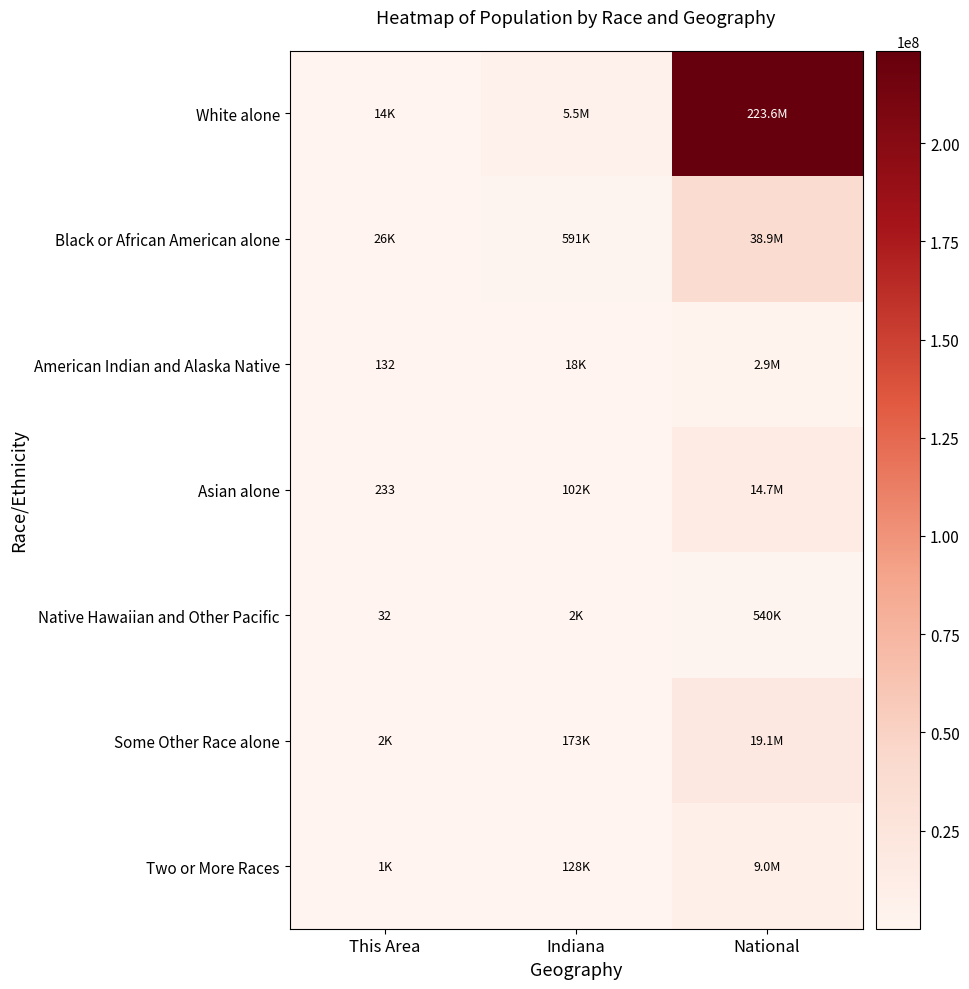

At This Area, list the series in order from smallest to largest.

Native Hawaiian and Other Pacific, American Indian and Alaska Native, Asian alone, Two or More Races, Some Other Race alone, White alone, Black or African American alone